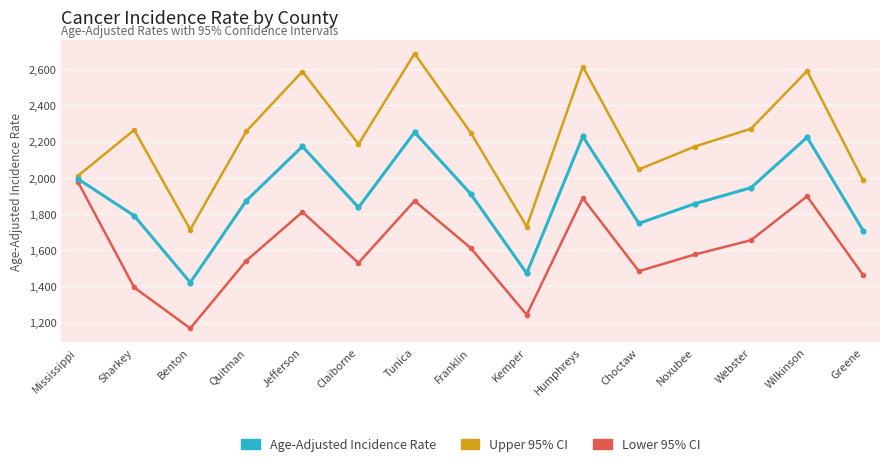

What is the sum of the Lower 95% CI values at Humphreys and Noxubee?

3463.3